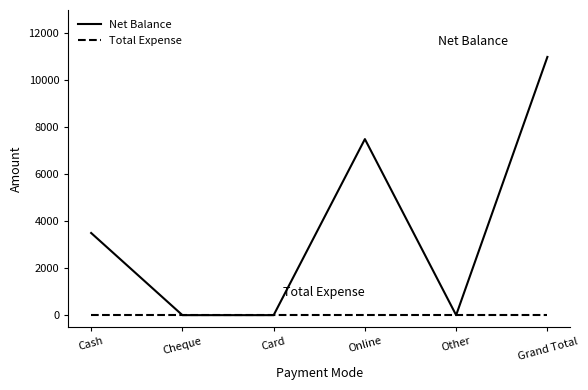

Rank the series by their average value, from highest to lowest.

Net Balance, Total Expense